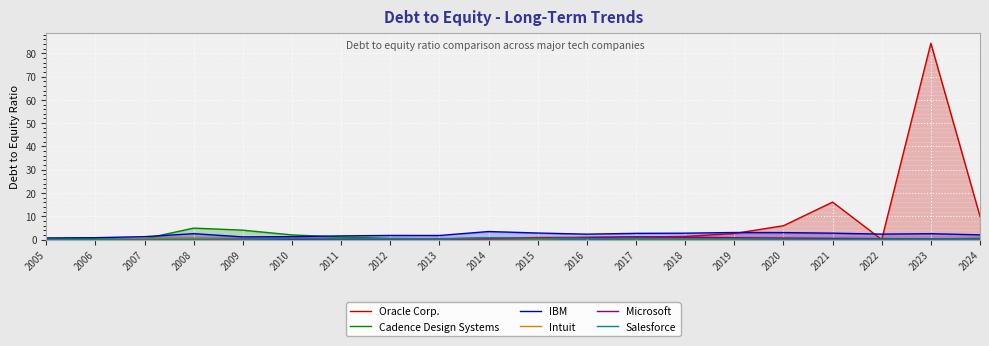

Is the value of Salesforce at 2016 greater than the value of Oracle Corp. at 2008?

No